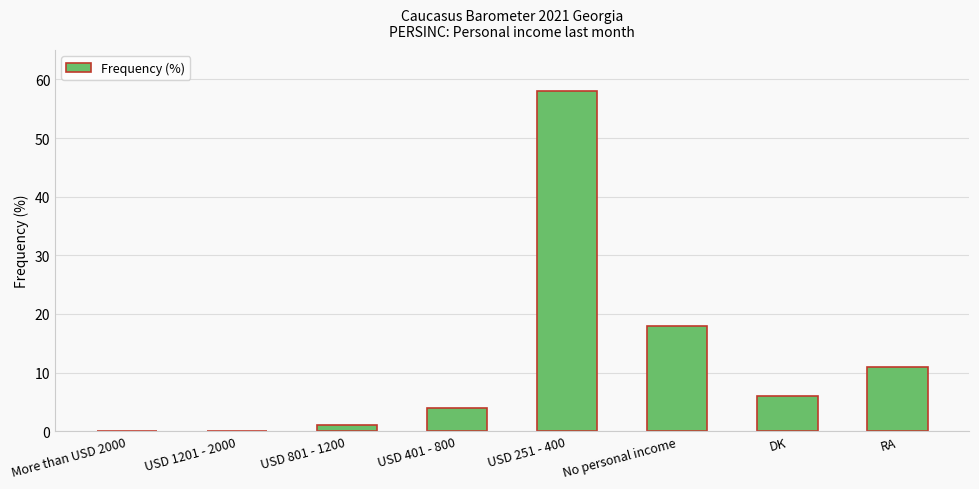

How many series are shown in this chart?

1